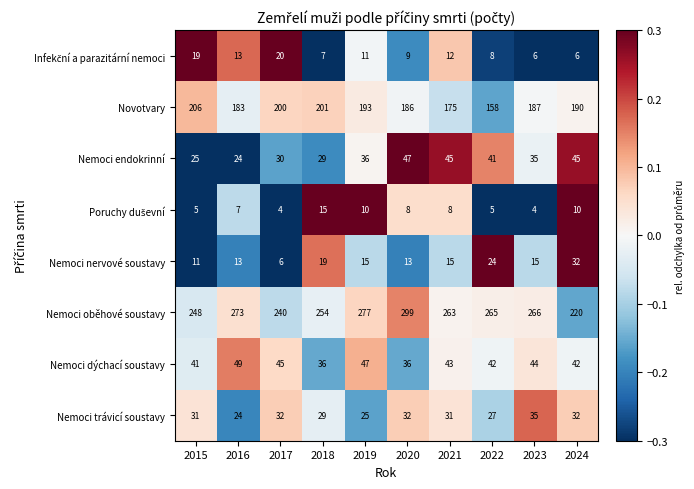

Between 2015 and 2017, which series saw the biggest shift?

Nemoci oběhové soustavy